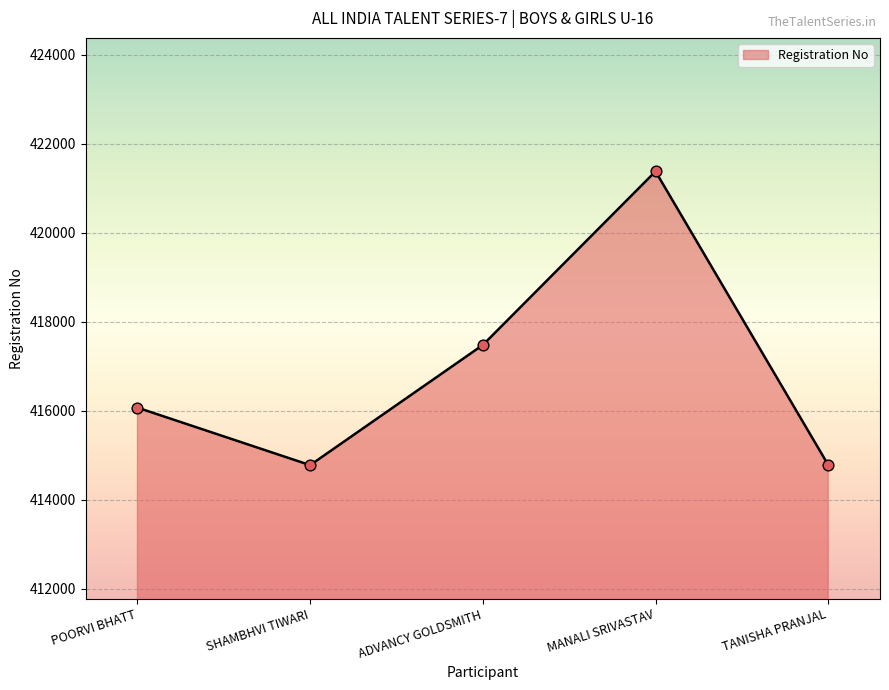

What is the ratio of the value at SHAMBHVI TIWARI to the value at MANALI SRIVASTAV?

1.0